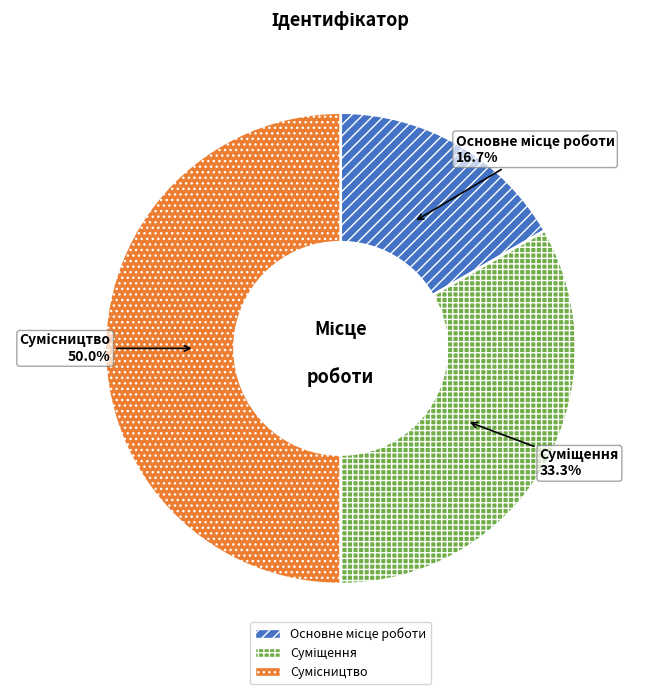

To the nearest percent, what percentage of the pie is Сумісництво?

50%